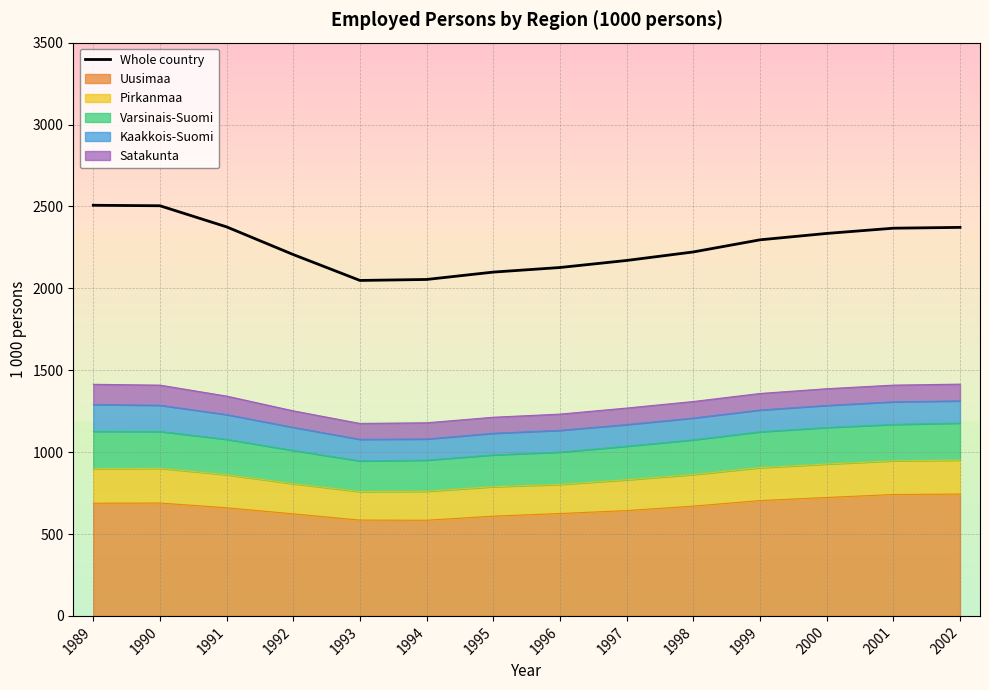

Where does the data first go above 2296?

1989